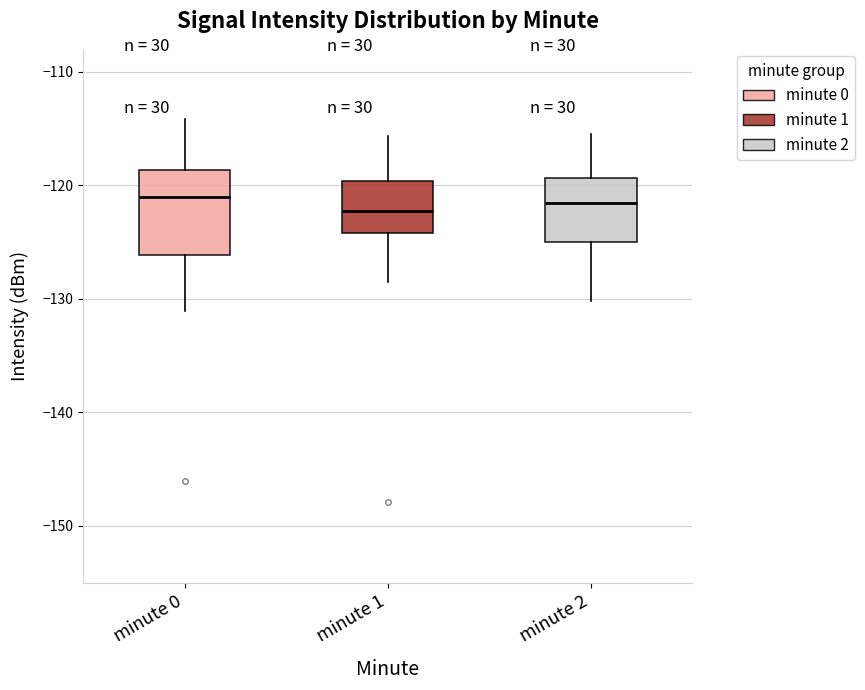

Where does the lower whisker of the box for minute 1 end on the y-axis? The values are not printed on the chart, so give them approximately, as read against the axis.

-129